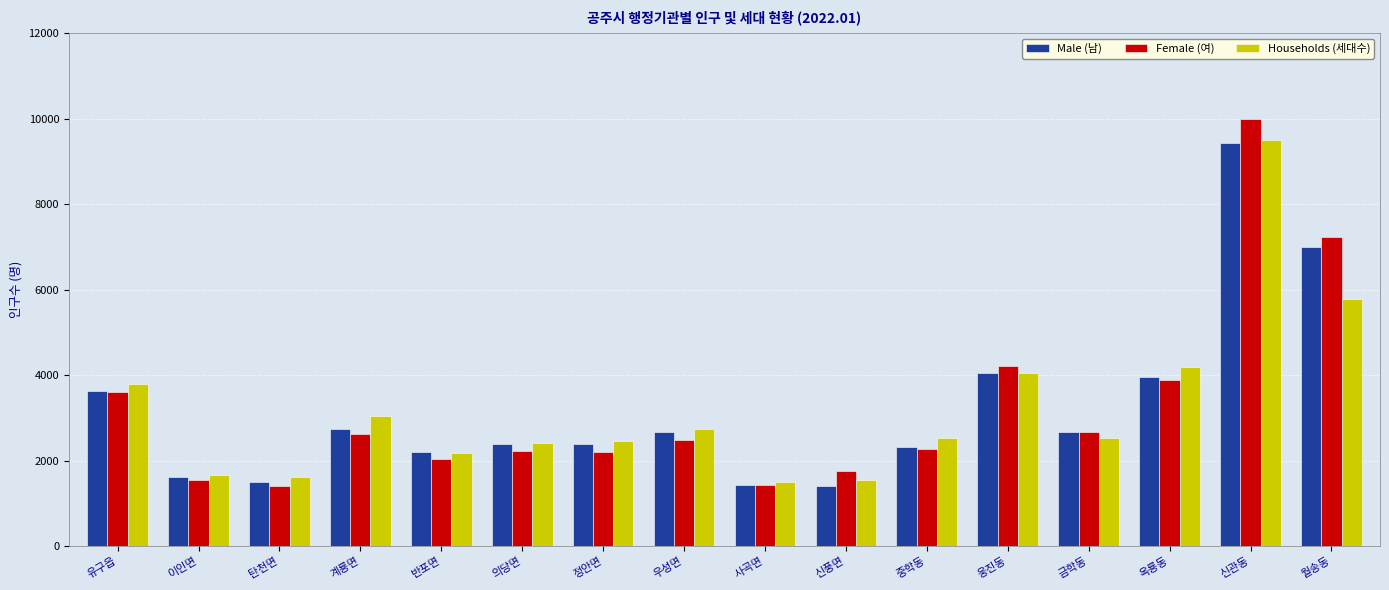

Read the Female (여) value at 웅진동, to the nearest 10.

4200